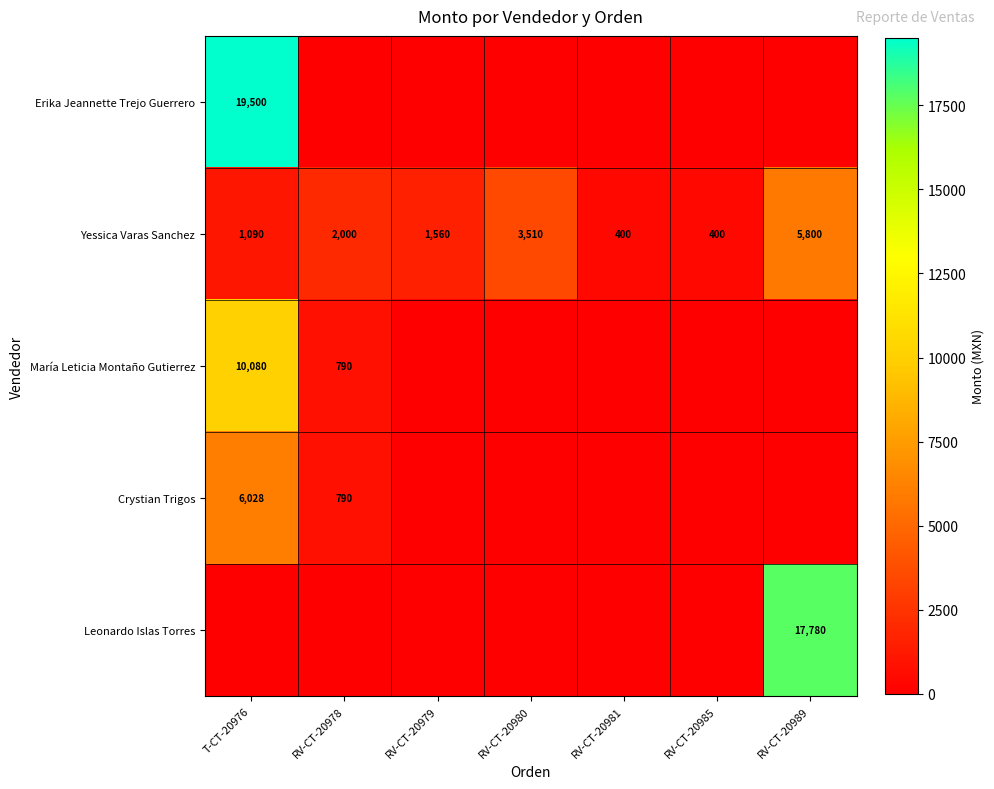

What is the sum of all Yessica Varas Sanchez values?

14760